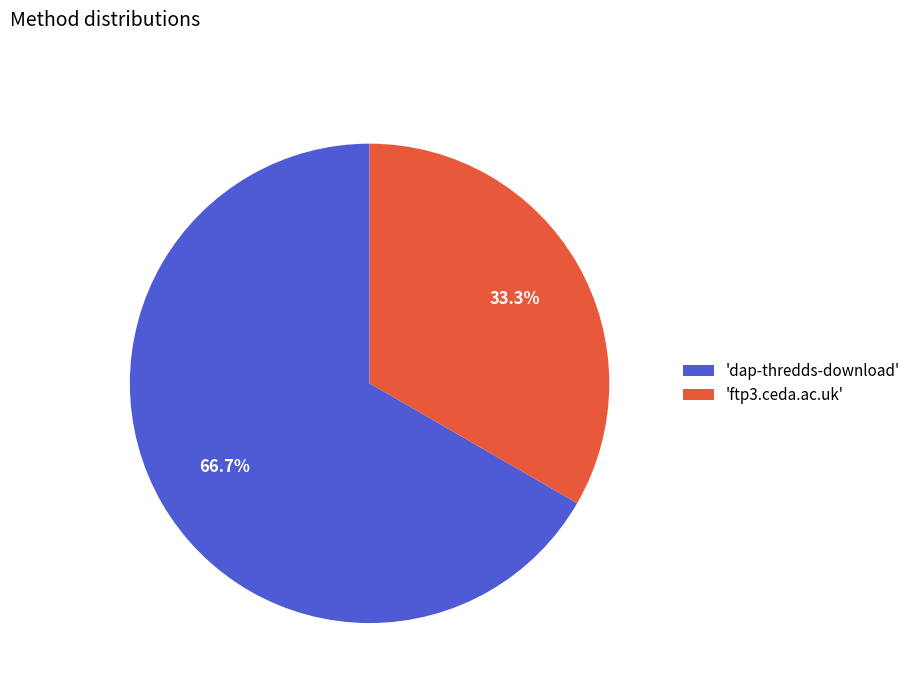

What percentage is NOT represented by 'dap-thredds-download'?

33.3%